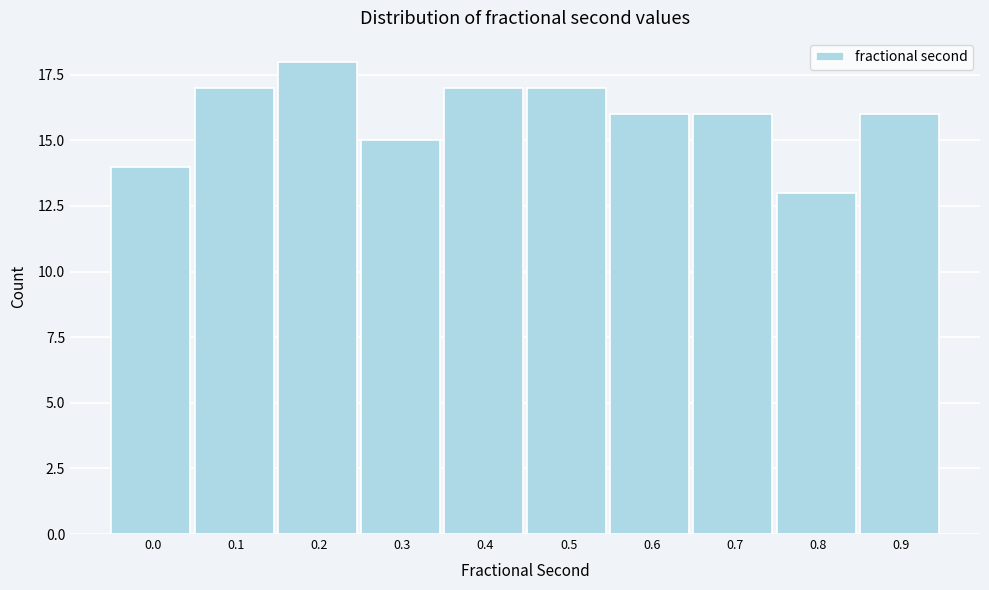

Reading left to right, transcribe all the data shown in this chart.

14	17	18	15	17	17	16	16	13	16